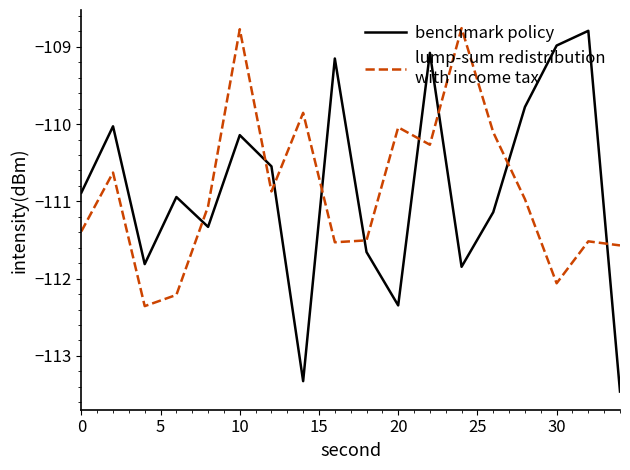

What is the minimum value shown in the chart?

-113.5